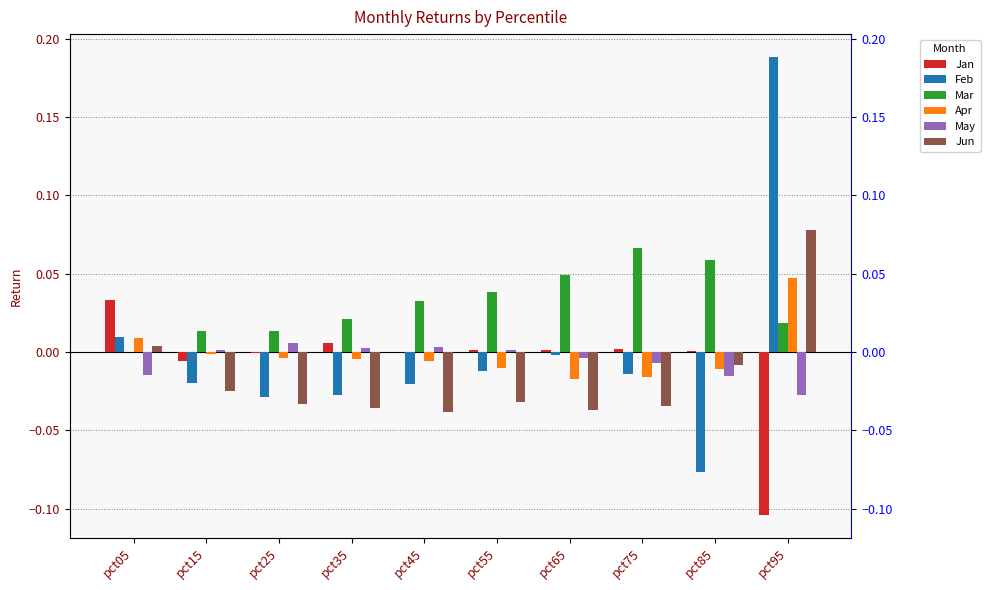

How many values in the Feb series exceed 0?

2